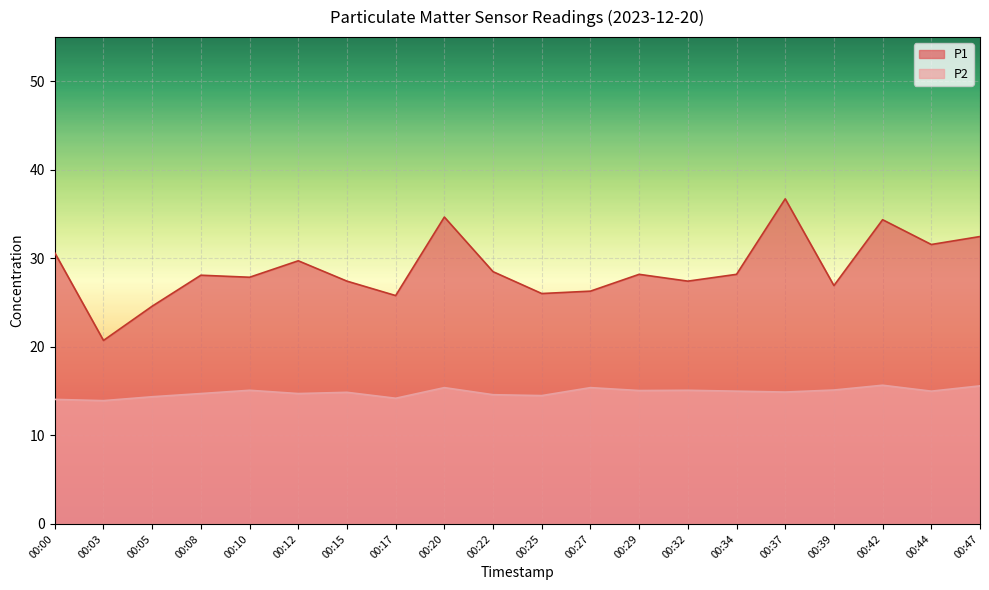

At how many categories does at least one series exceed 36?

1